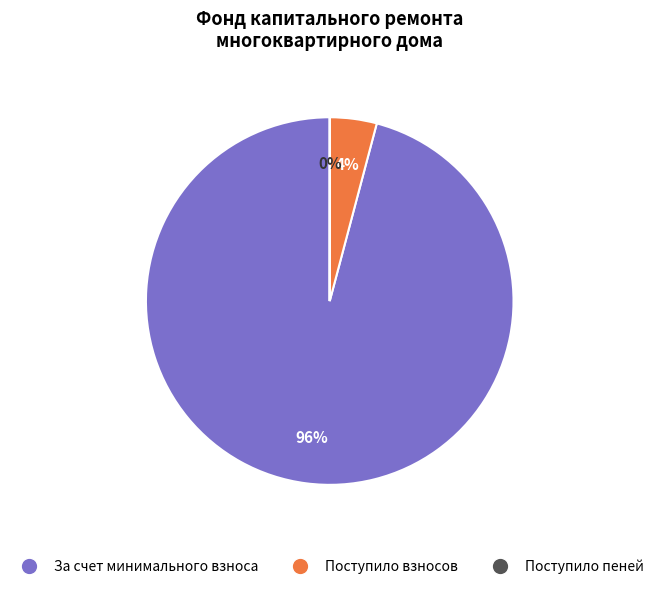

To the nearest percent, what is the average slice percentage?

33%